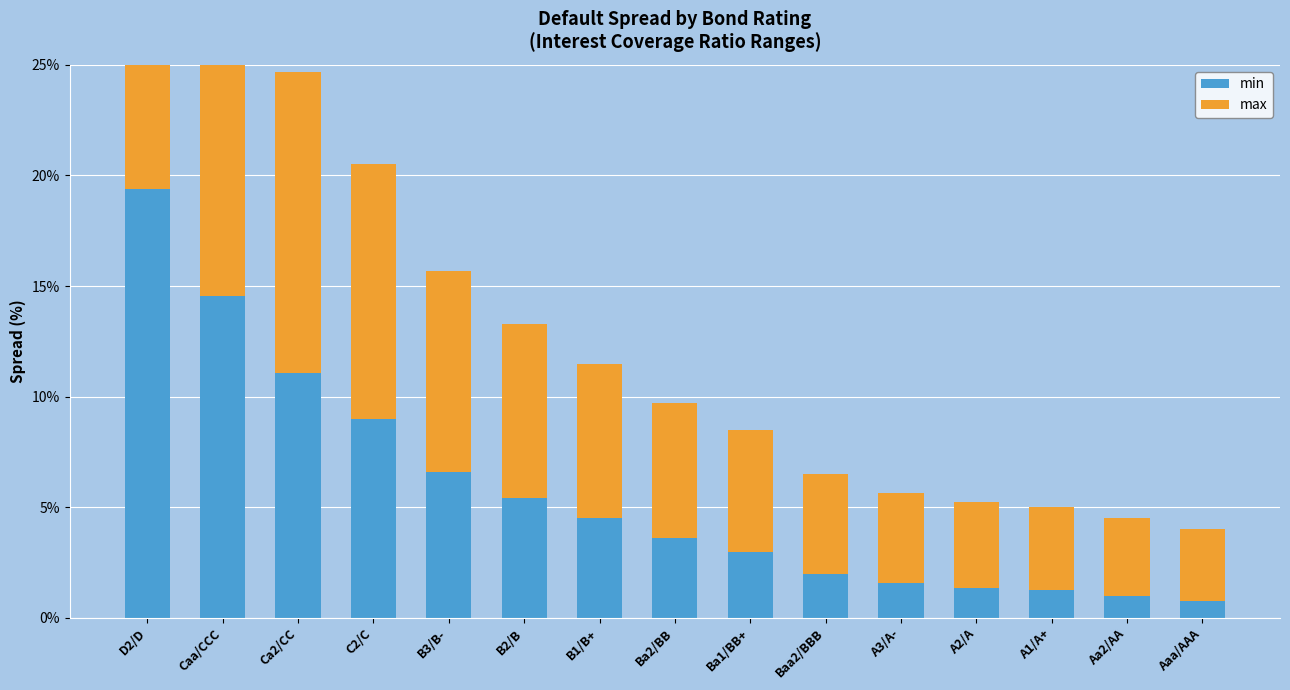

How many bars are there in total?

30